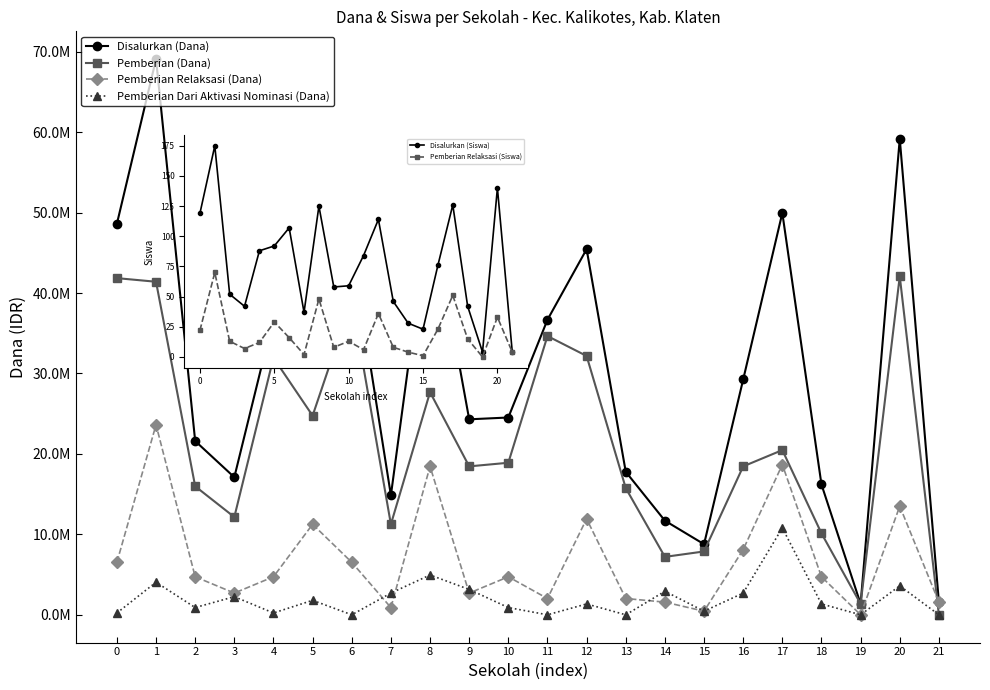

Reading left to right, list all the values displayed in this chart.

Disalurkan (Dana): 0=48600000	1=69075000	2=21600000	3=17100000	4=36900000	5=37800000	6=45675000	7=14850000	8=51075000	9=24300000	10=24525000	11=36675000	12=45450000	13=17775000	14=11700000	15=8775000	16=29250000	17=49950000	18=16200000	19=1350000	20=59175000	21=1575000
Pemberian (Dana): 0=41850000	1=41400000	2=15975000	3=12150000	4=31950000	5=24750000	6=39150000	7=11250000	8=27675000	9=18450000	10=18900000	11=34650000	12=32175000	13=15750000	14=7200000	15=7875000	16=18450000	17=20475000	18=10125000	19=1350000	20=42075000	21=0
Pemberian Relaksasi (Dana): 0=6525000	1=23625000	2=4725000	3=2700000	4=4725000	5=11250000	6=6525000	7=900000	8=18450000	9=2700000	10=4725000	11=2025000	12=11925000	13=2025000	14=1575000	15=450000	16=8100000	17=18675000	18=4725000	19=0	20=13500000	21=1575000
Pemberian Dari Aktivasi Nominasi (Dana): 0=225000	1=4050000	2=900000	3=2250000	4=225000	5=1800000	6=0	7=2700000	8=4950000	9=3150000	10=900000	11=0	12=1350000	13=0	14=2925000	15=450000	16=2700000	17=10800000	18=1350000	19=0	20=3600000	21=0